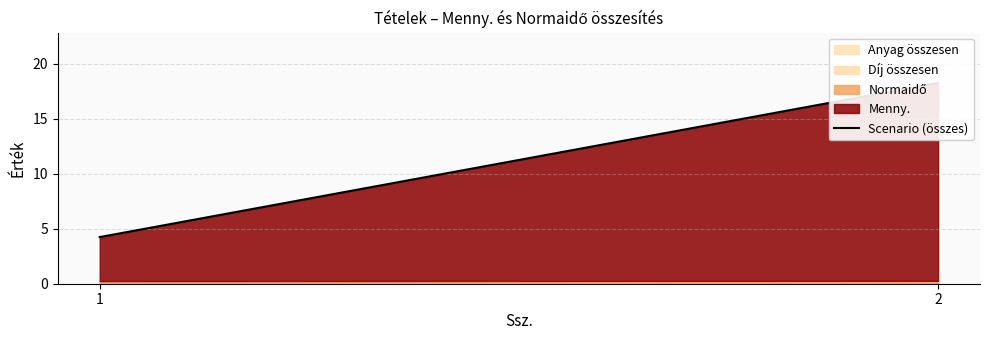

What is the change in value from 1 to 2?

+14.0